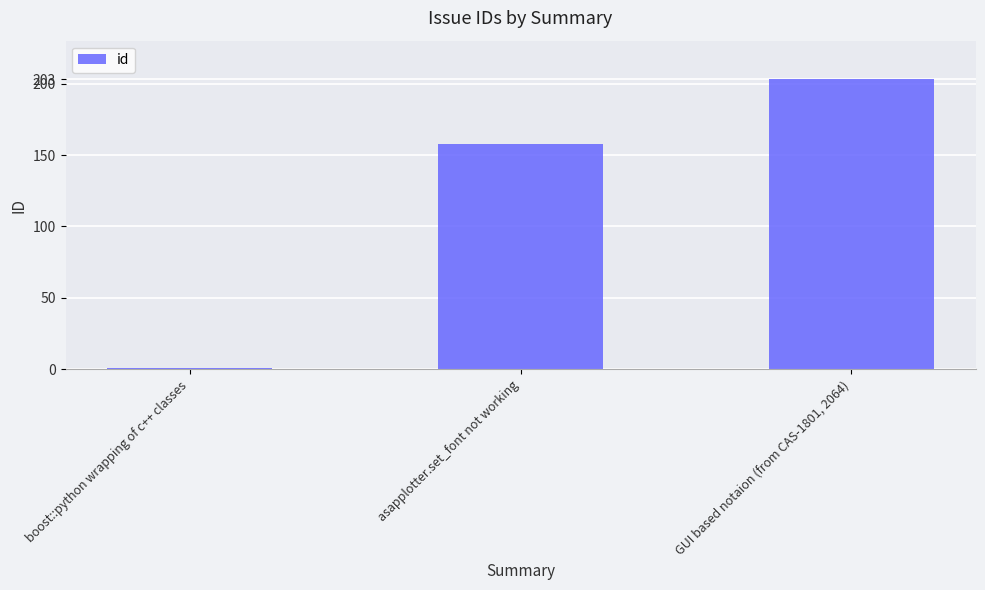

The chart shows a value of 1 at boost::python wrapping of c++ classes. True or false?

True